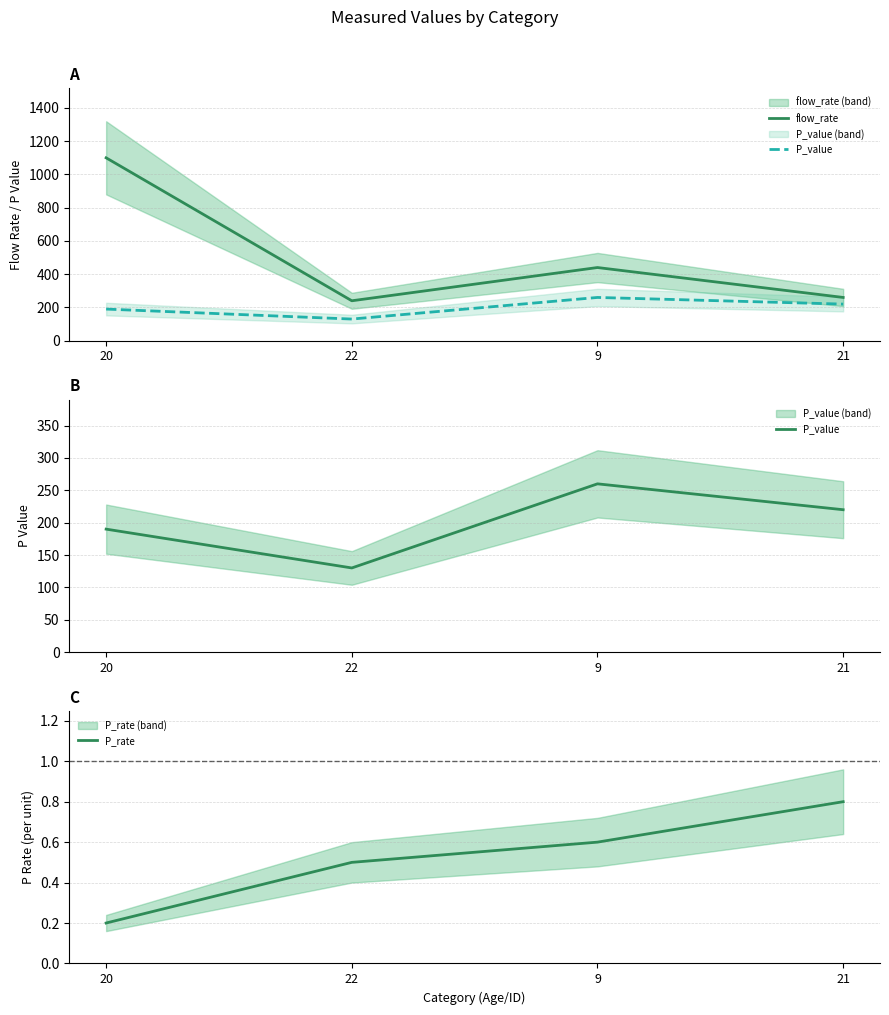

At which category is the sum across all series the highest?

20